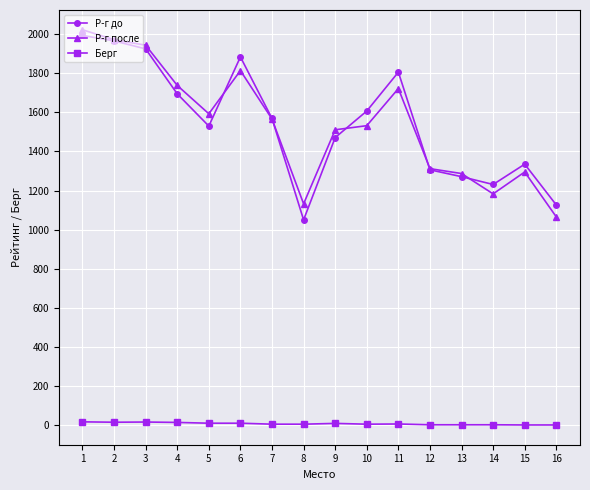

At which label does Р-г после reach its peak?

1